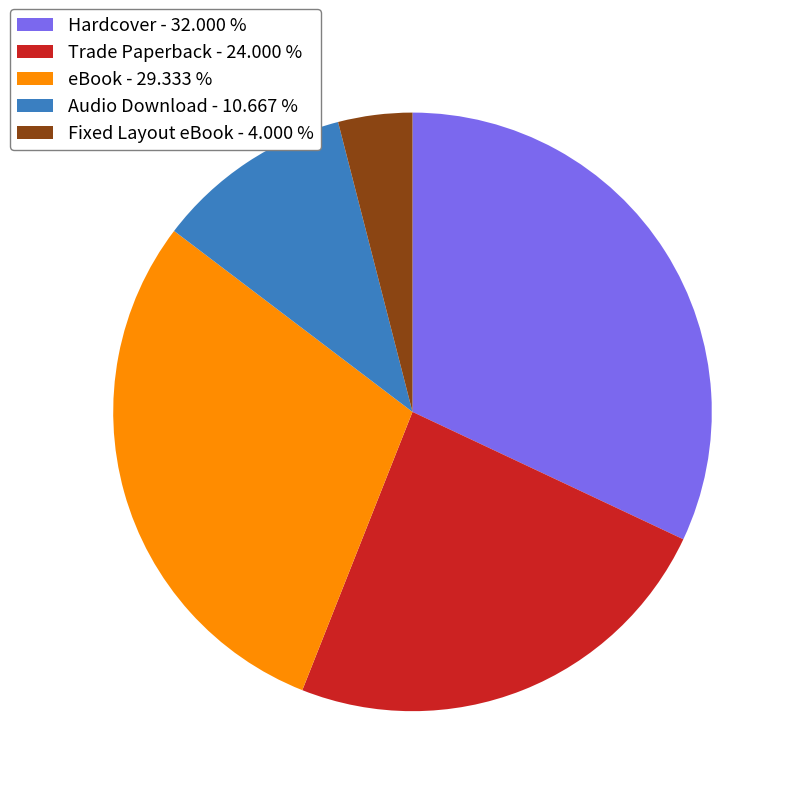

Rank the categories by value from highest to lowest.

Hardcover, eBook, Trade Paperback, Audio Download, Fixed Layout eBook